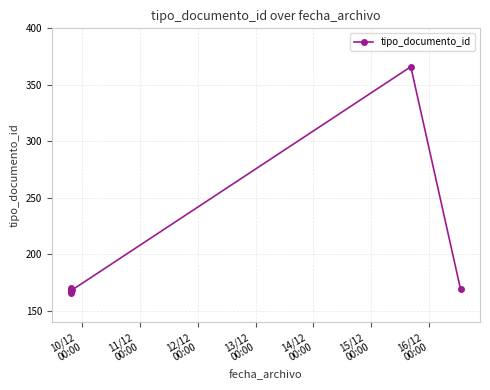

True or false: the data shows 99 at 12/12
00:00.

False